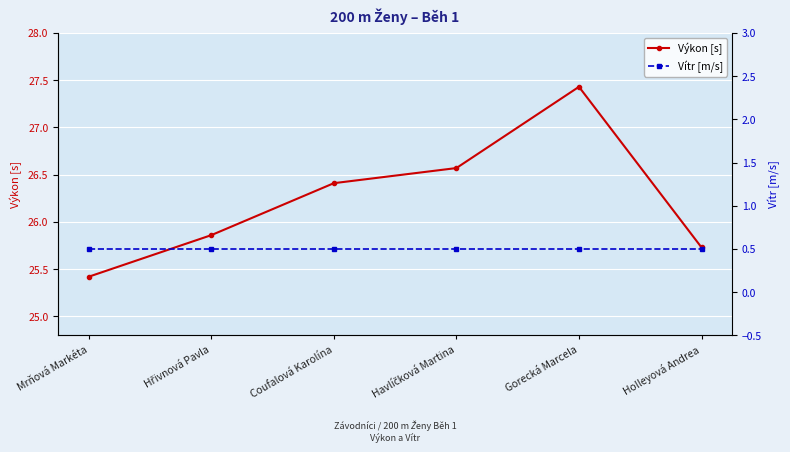

At how many categories does at least one series exceed 21?

6